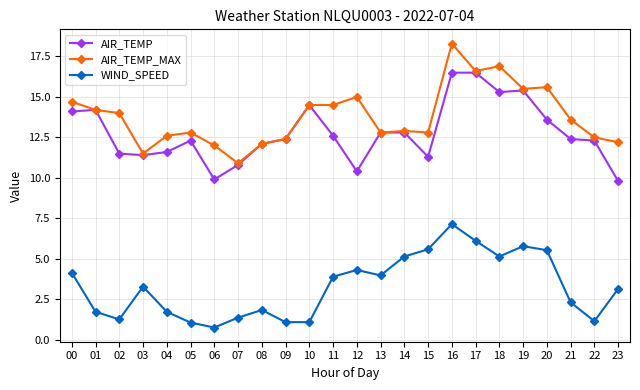

What value does the WIND_SPEED series have at 00?

4.1